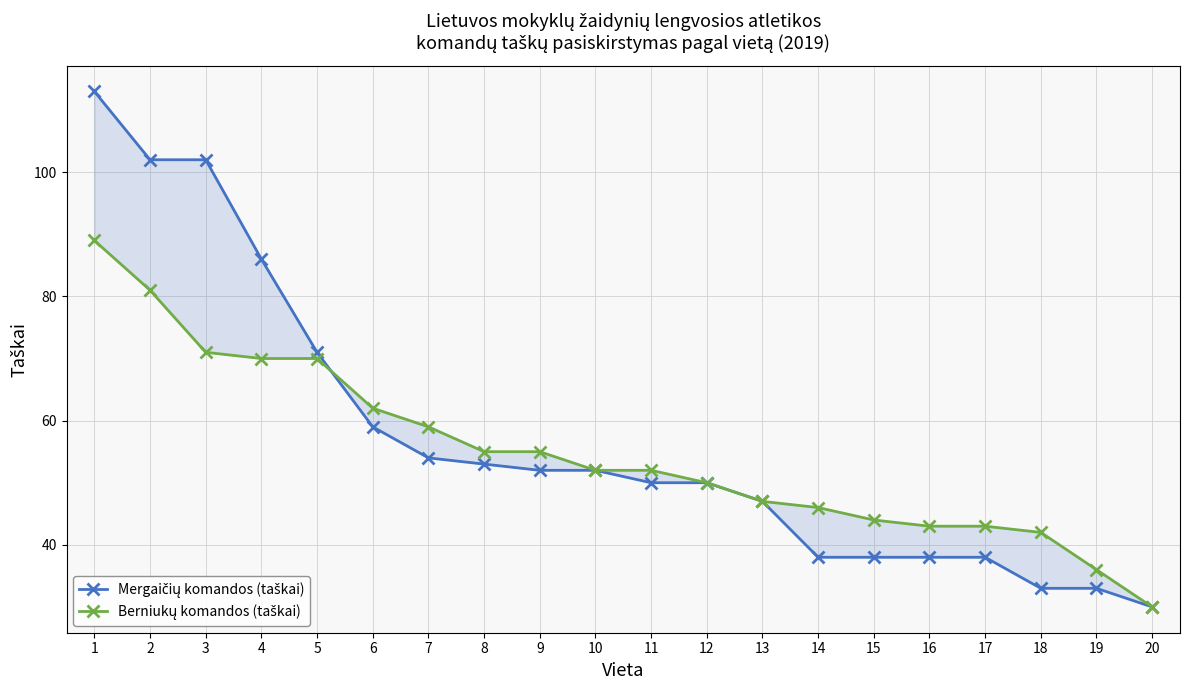

Which series changed the most between 11 and 14?

Mergaičių komandos (taškai)